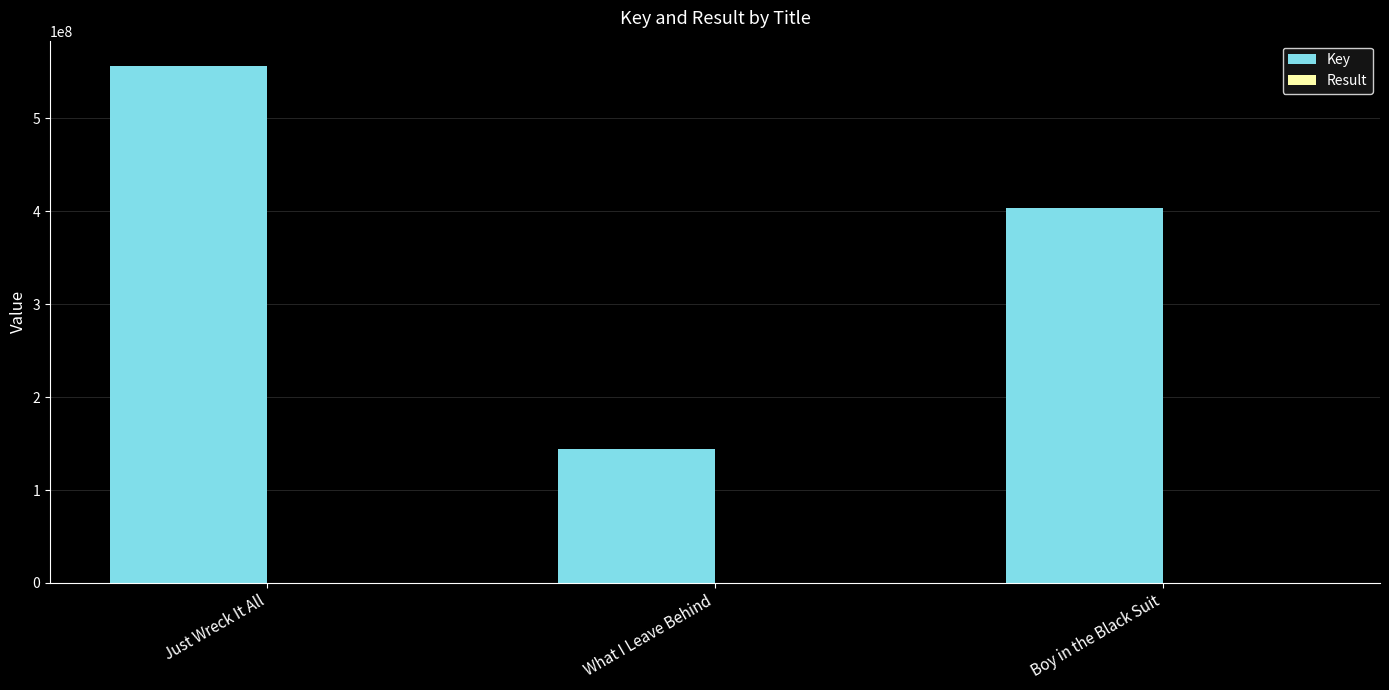

Which series changed the most between Just Wreck It All and Boy in the Black Suit?

Key